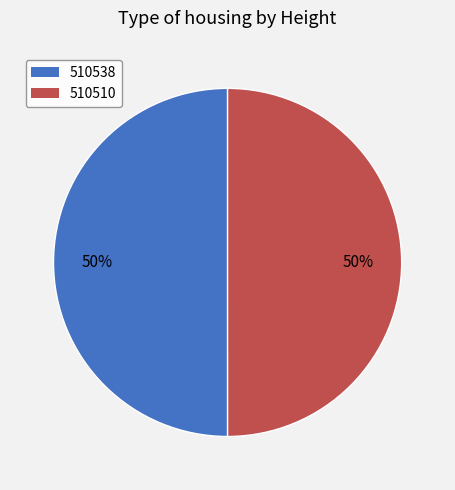

Do 510510 and 510538 together represent more than half of the pie?

Yes